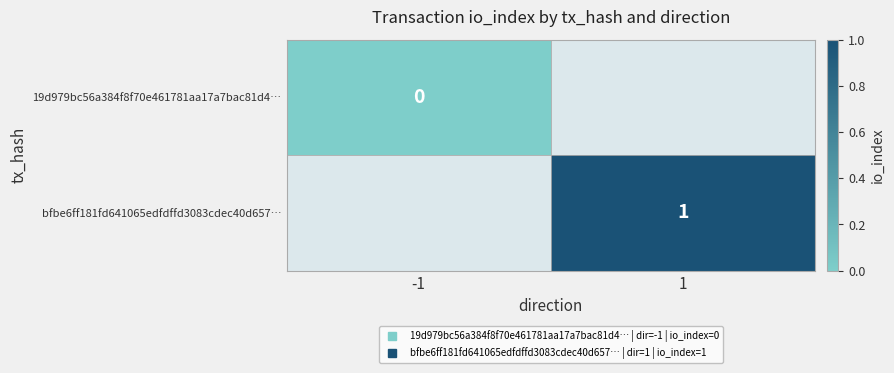

Which has a higher value, 1 or -1?

-1